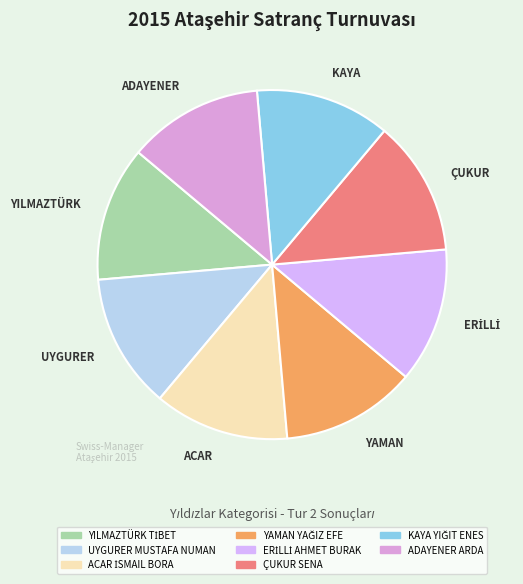

Is the sum of UYGURER and ÇUKUR greater than half?

No